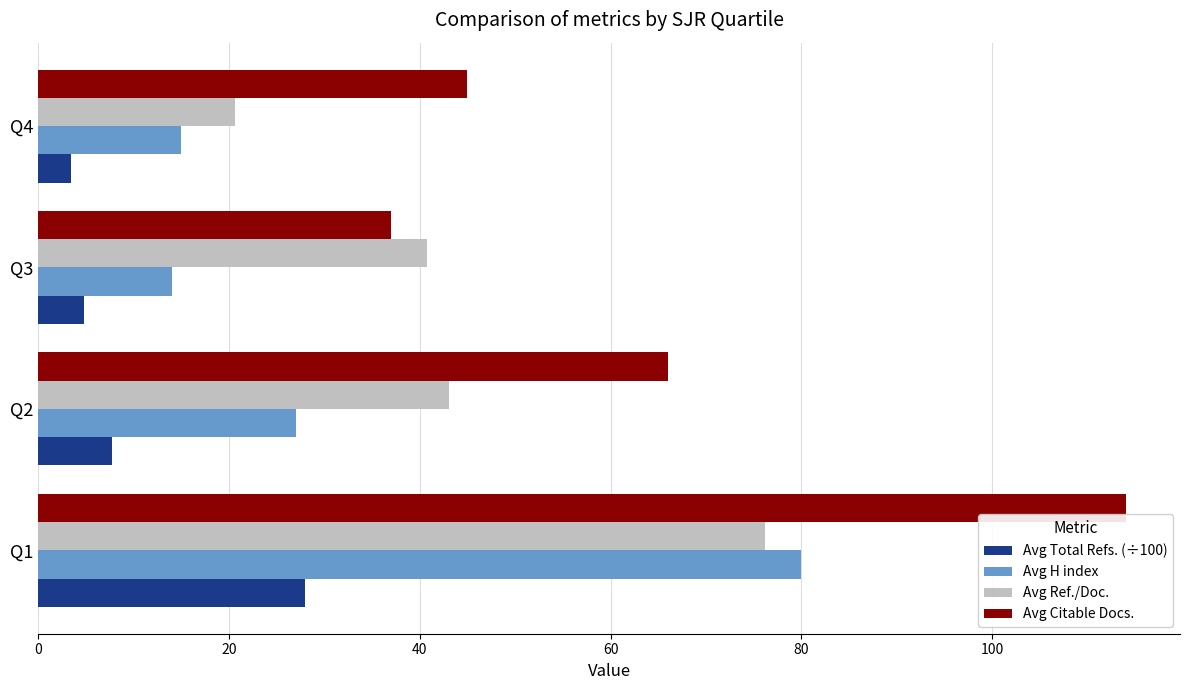

Which label corresponds to the smallest value in the chart?

Q4